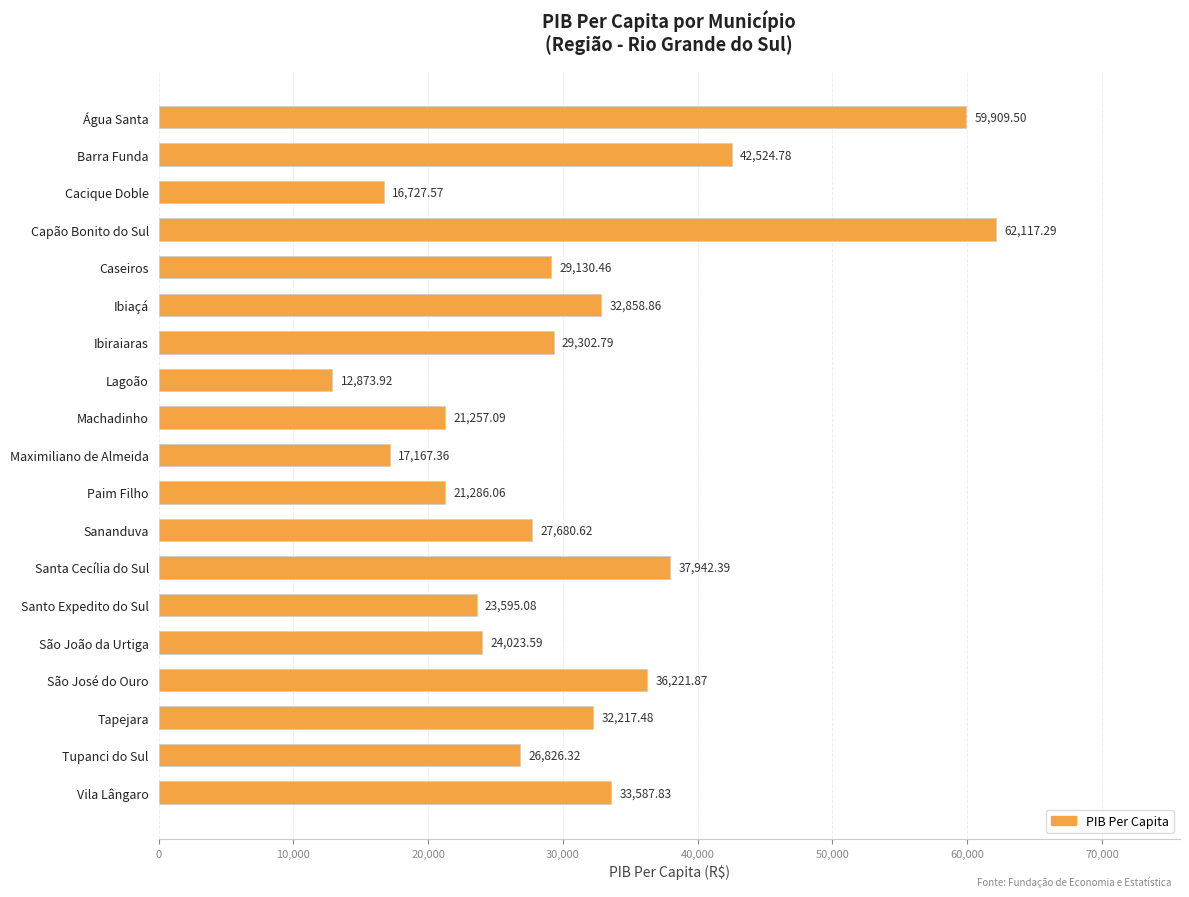

Rank the categories by value from lowest to highest.

Lagoão, Cacique Doble, Maximiliano de Almeida, Machadinho, Paim Filho, Santo Expedito do Sul, São João da Urtiga, Tupanci do Sul, Sananduva, Caseiros, Ibiraiaras, Tapejara, Ibiaçá, Vila Lângaro, São José do Ouro, Santa Cecília do Sul, Barra Funda, Água Santa, Capão Bonito do Sul